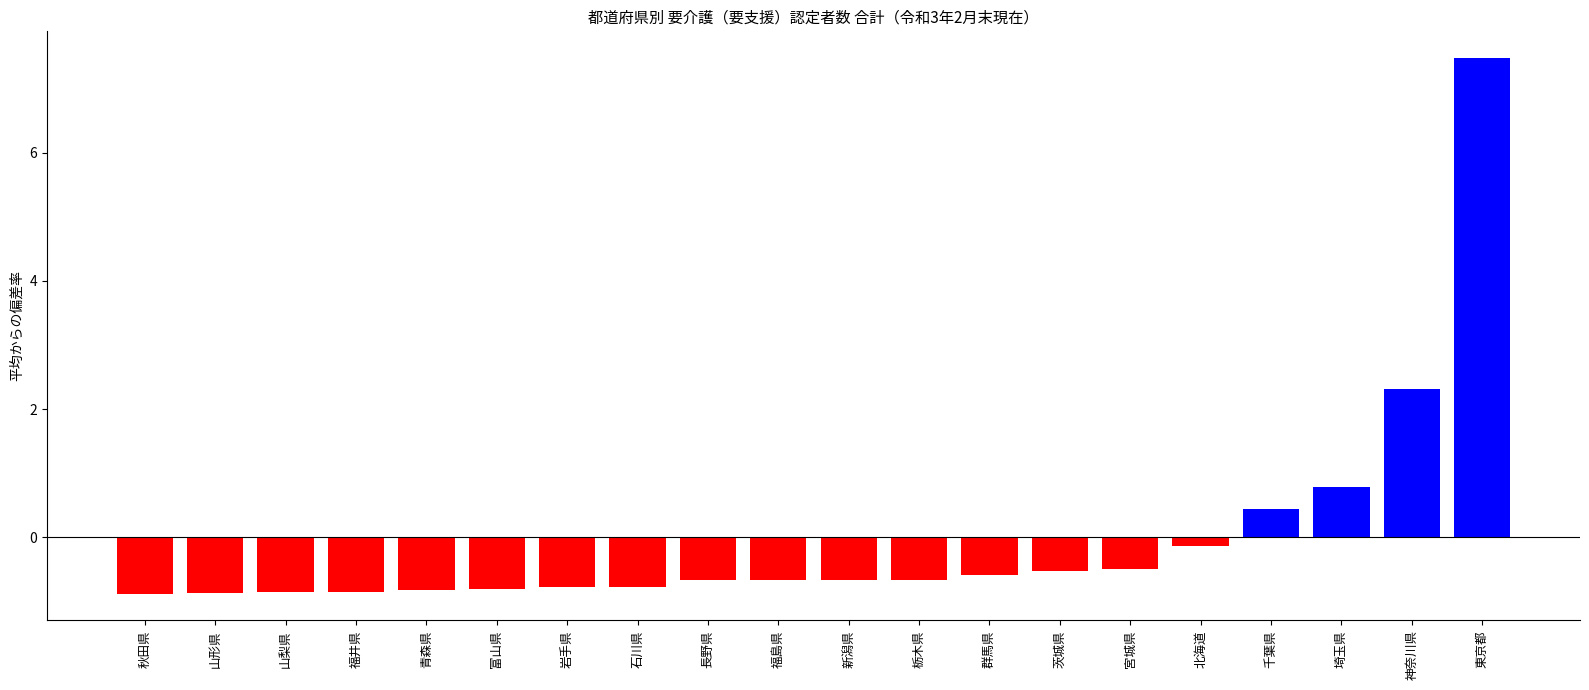

Does the chart contain stacked bars?

No